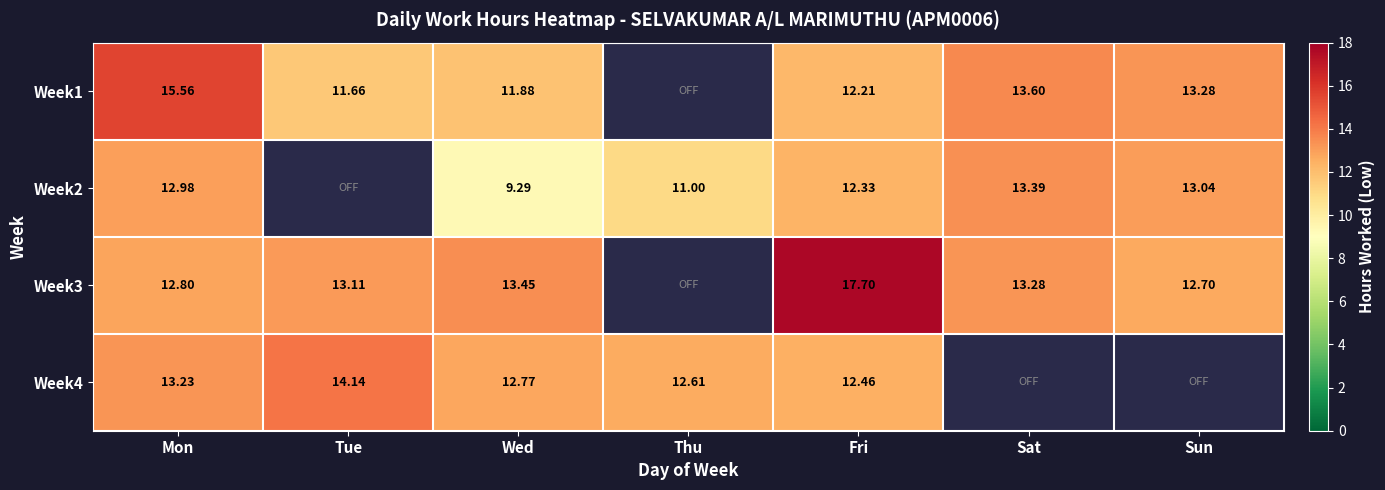

Which label corresponds to the smallest value in the chart?

Wed